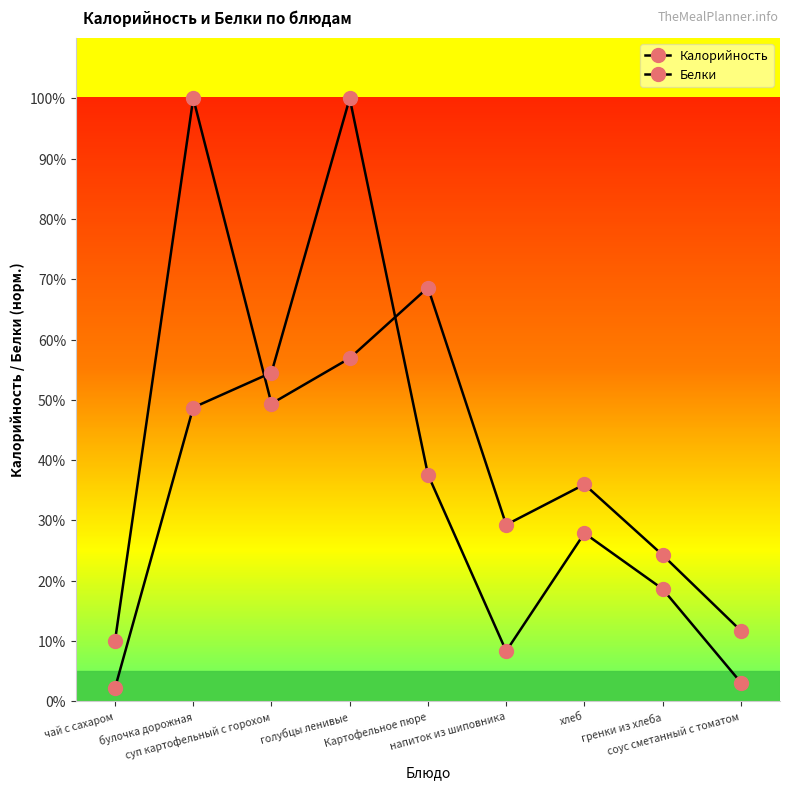

Between which two adjacent categories do Калорийность and Белки first intersect?

булочка дорожная and суп картофельный с горохом